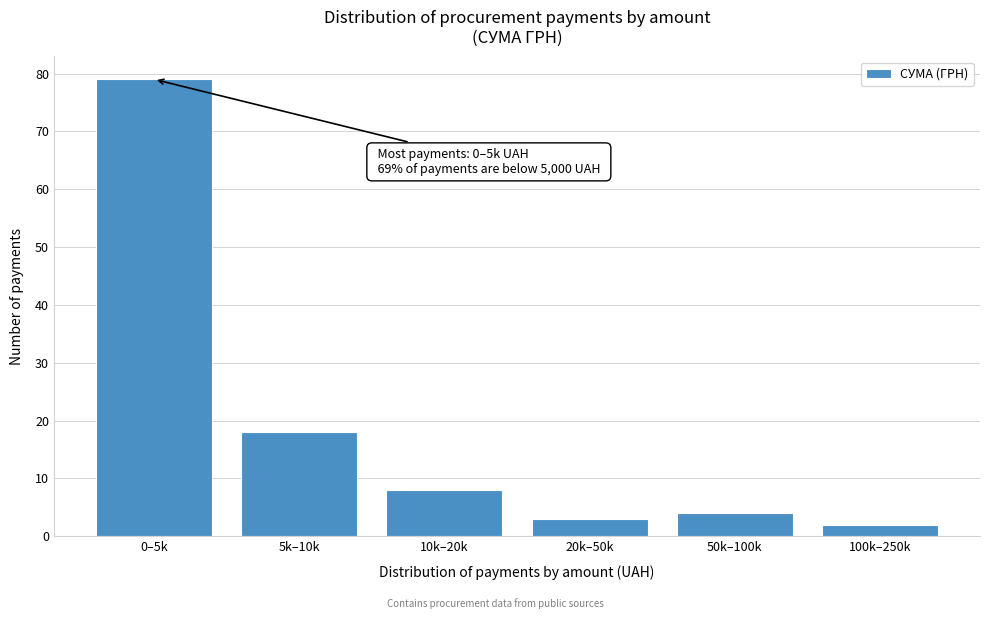

Reading right to left, extract all data points from this chart.

2	4	3	8	18	79